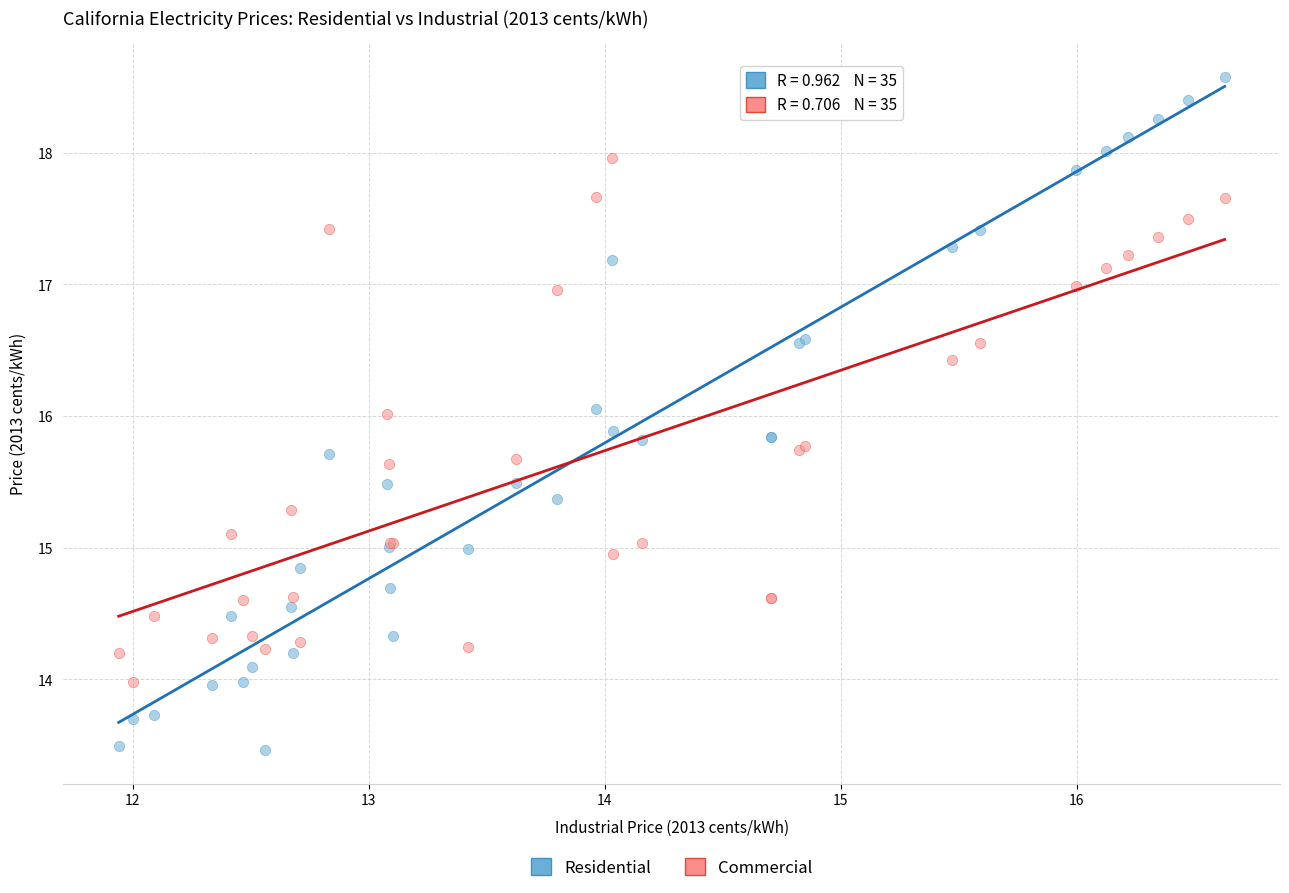

Which series has the largest Y range (max minus min)?

Residential